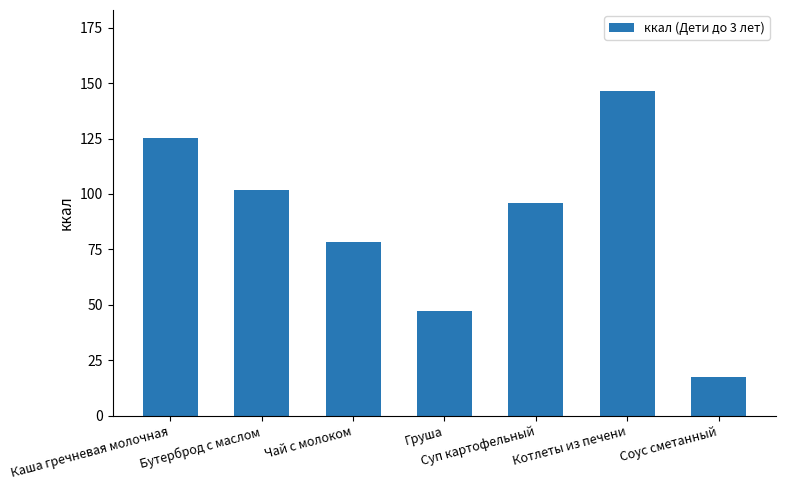

True or false: the data shows 30.1 at Соус сметанный.

False